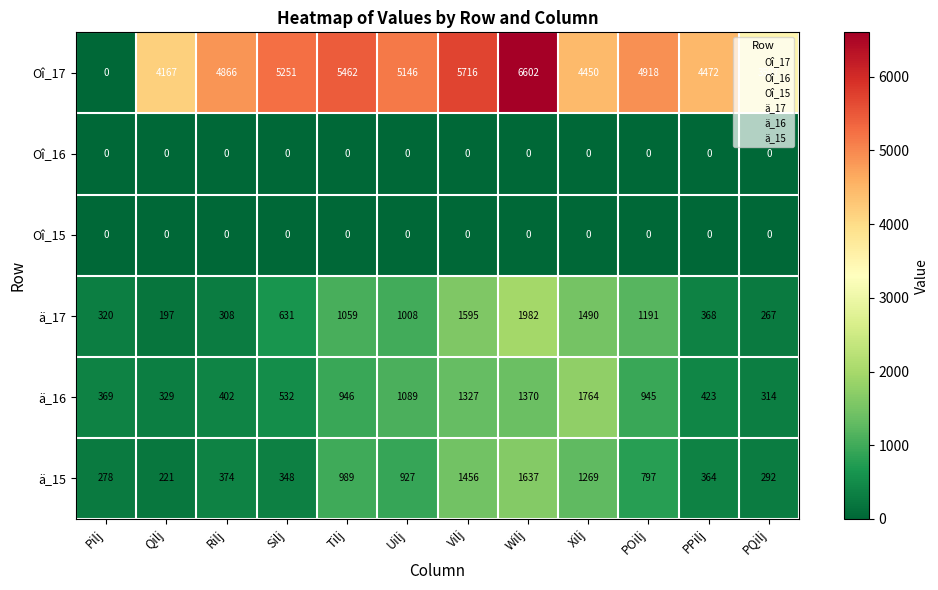

What is the difference between the ä_15 values at POilj and Pilj?

519